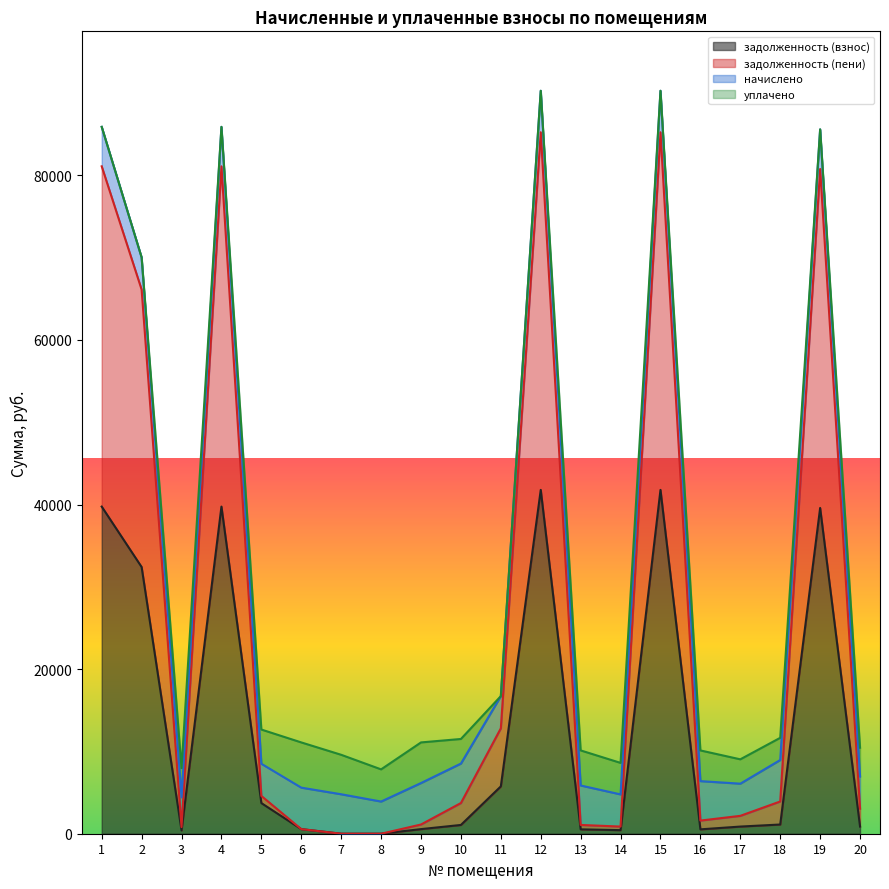

True or false: задолженность (взнос) and задолженность (пени) intersect in this chart.

False